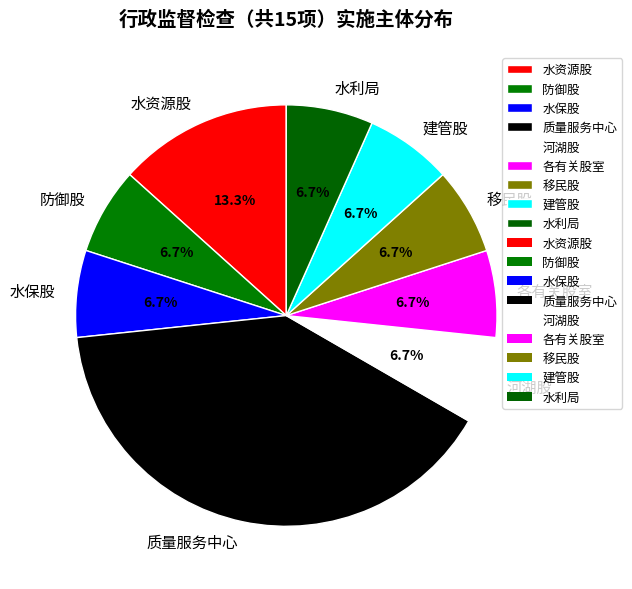

Is there a majority slice in this chart?

No